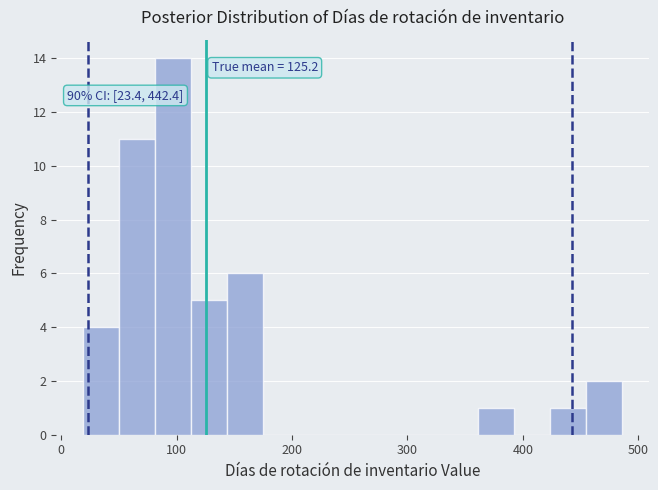

Read against the x-axis, roughly where is the centre of the tallest bar?

100